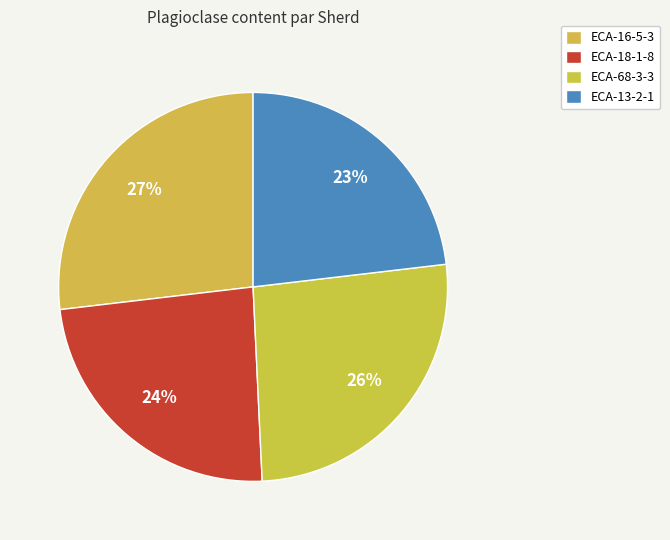

What percentage is the ECA-18-1-8 slice, to the nearest percent?

24%